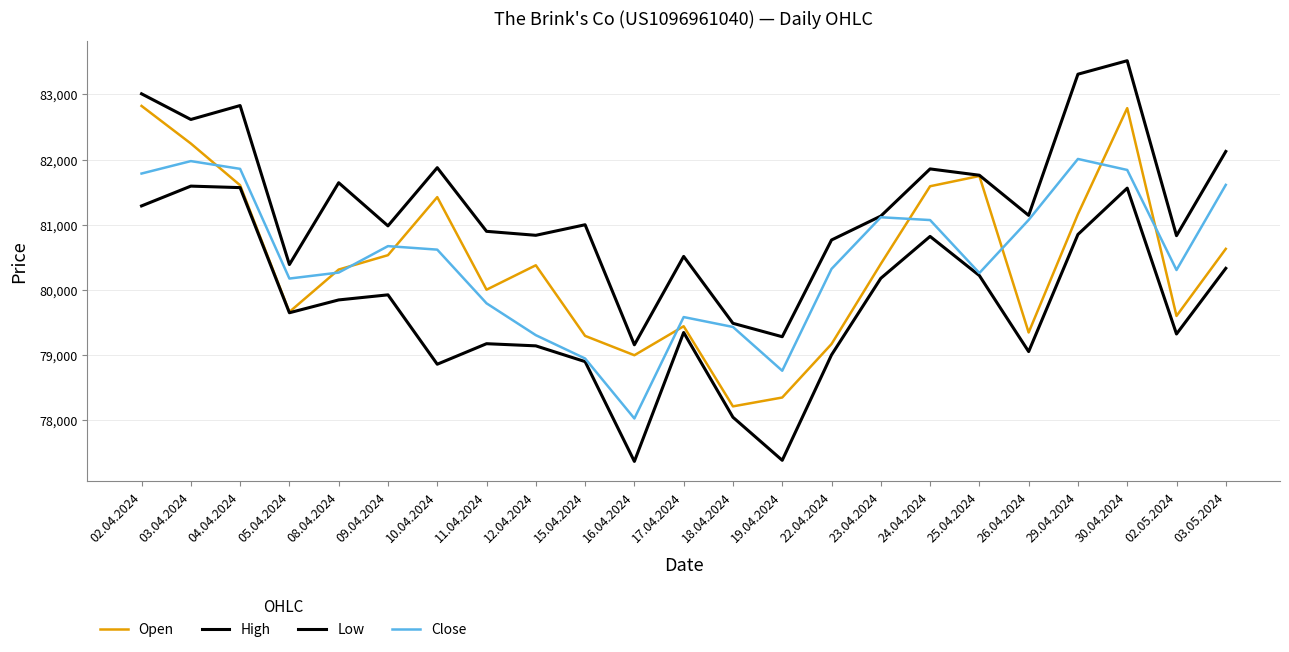

What is the minimum value for Open?

78211